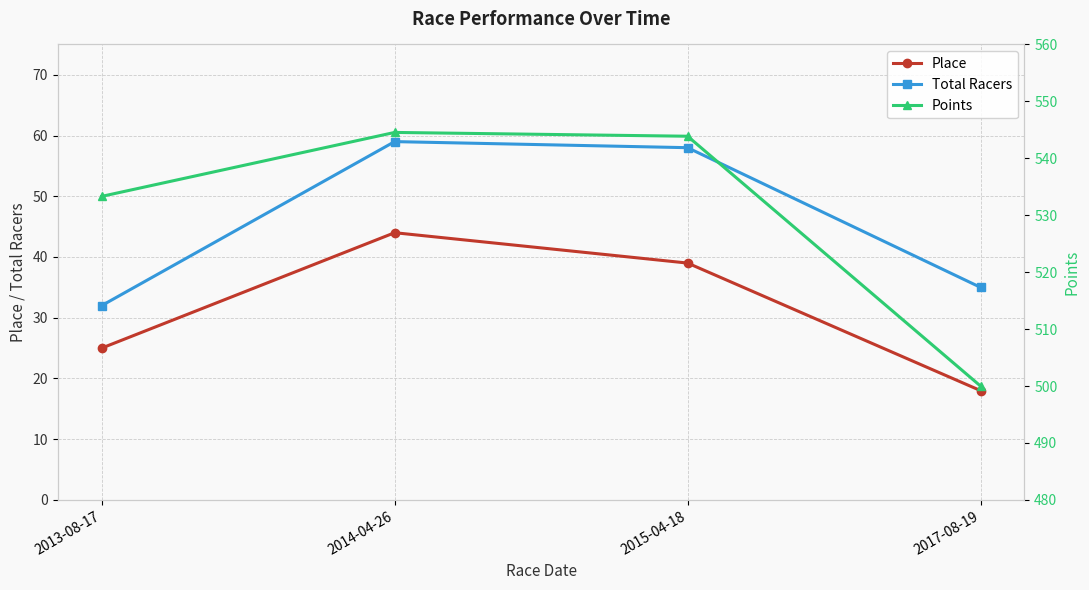

At which label is Points closest to 522?

2013-08-17